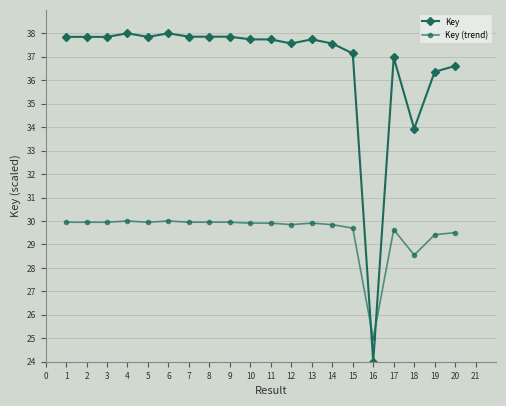

At which label does Key (trend) reach its minimum?

16